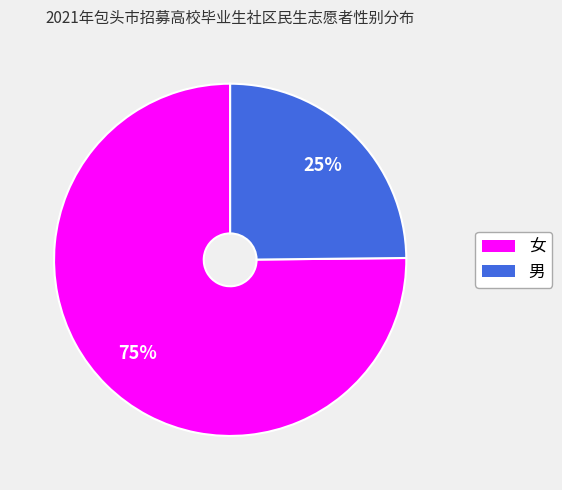

Combined, do 女 and 男 account for over 50%?

Yes